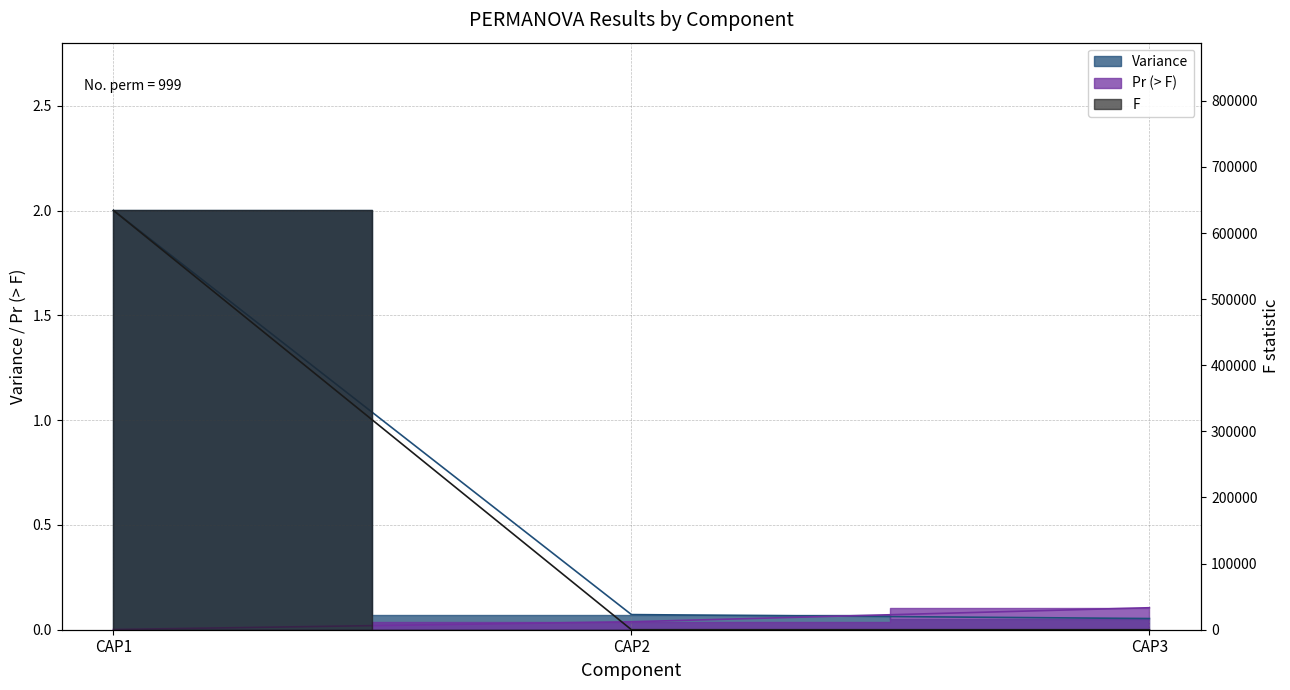

Where is F nearest to the value 317106?

CAP2